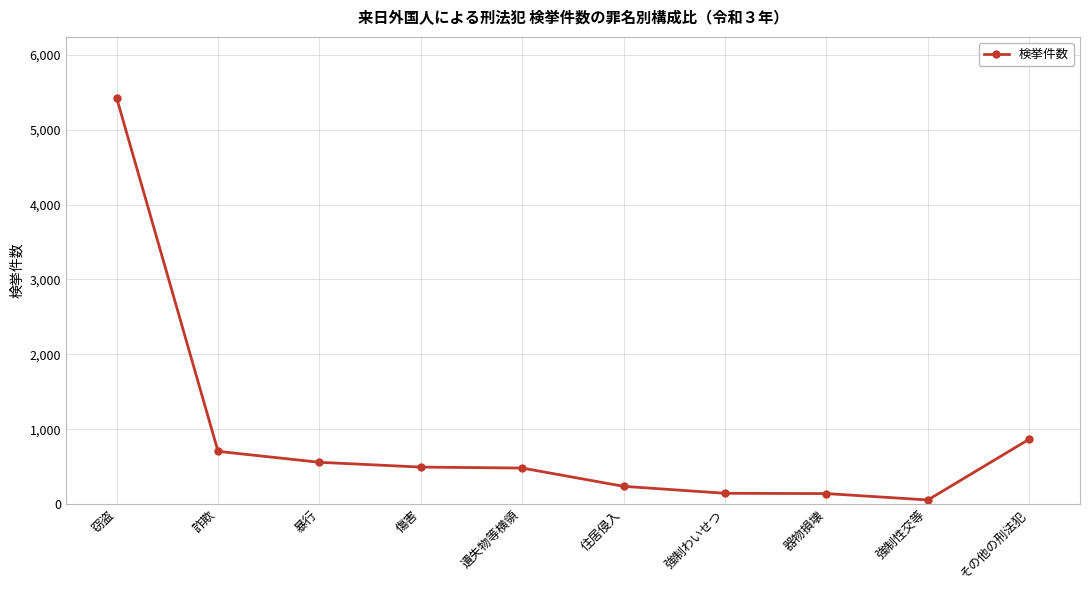

At which label is the value closest to 2740?

その他の刑法犯